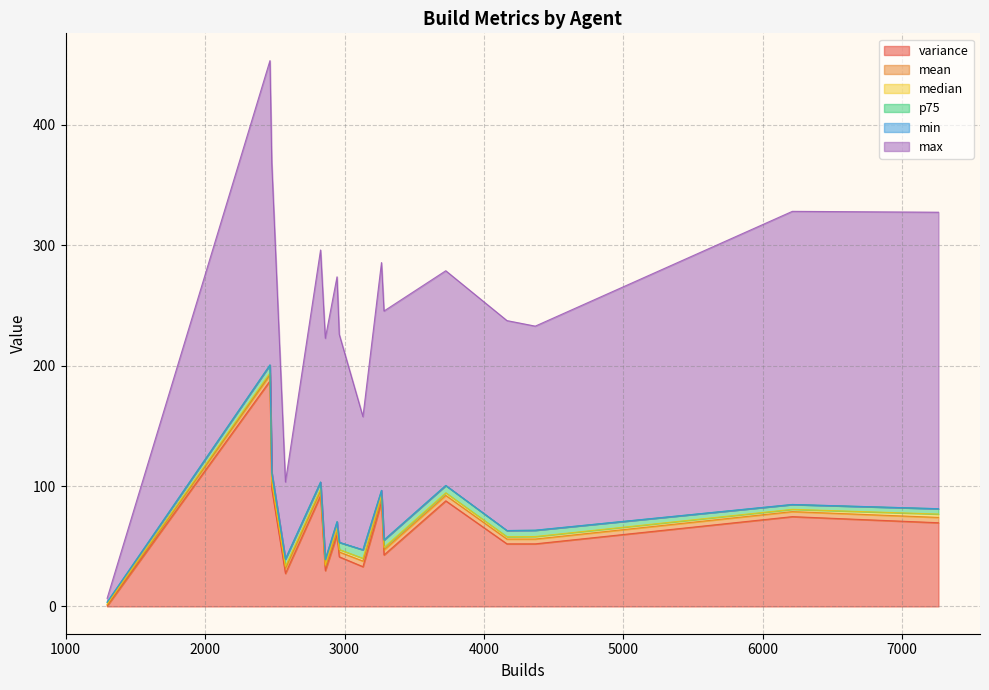

What are all the series names shown in the legend?

variance, mean, median, p75, min, max